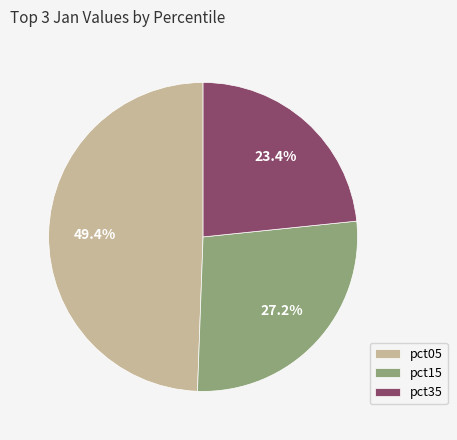

Does any single category account for the majority?

No